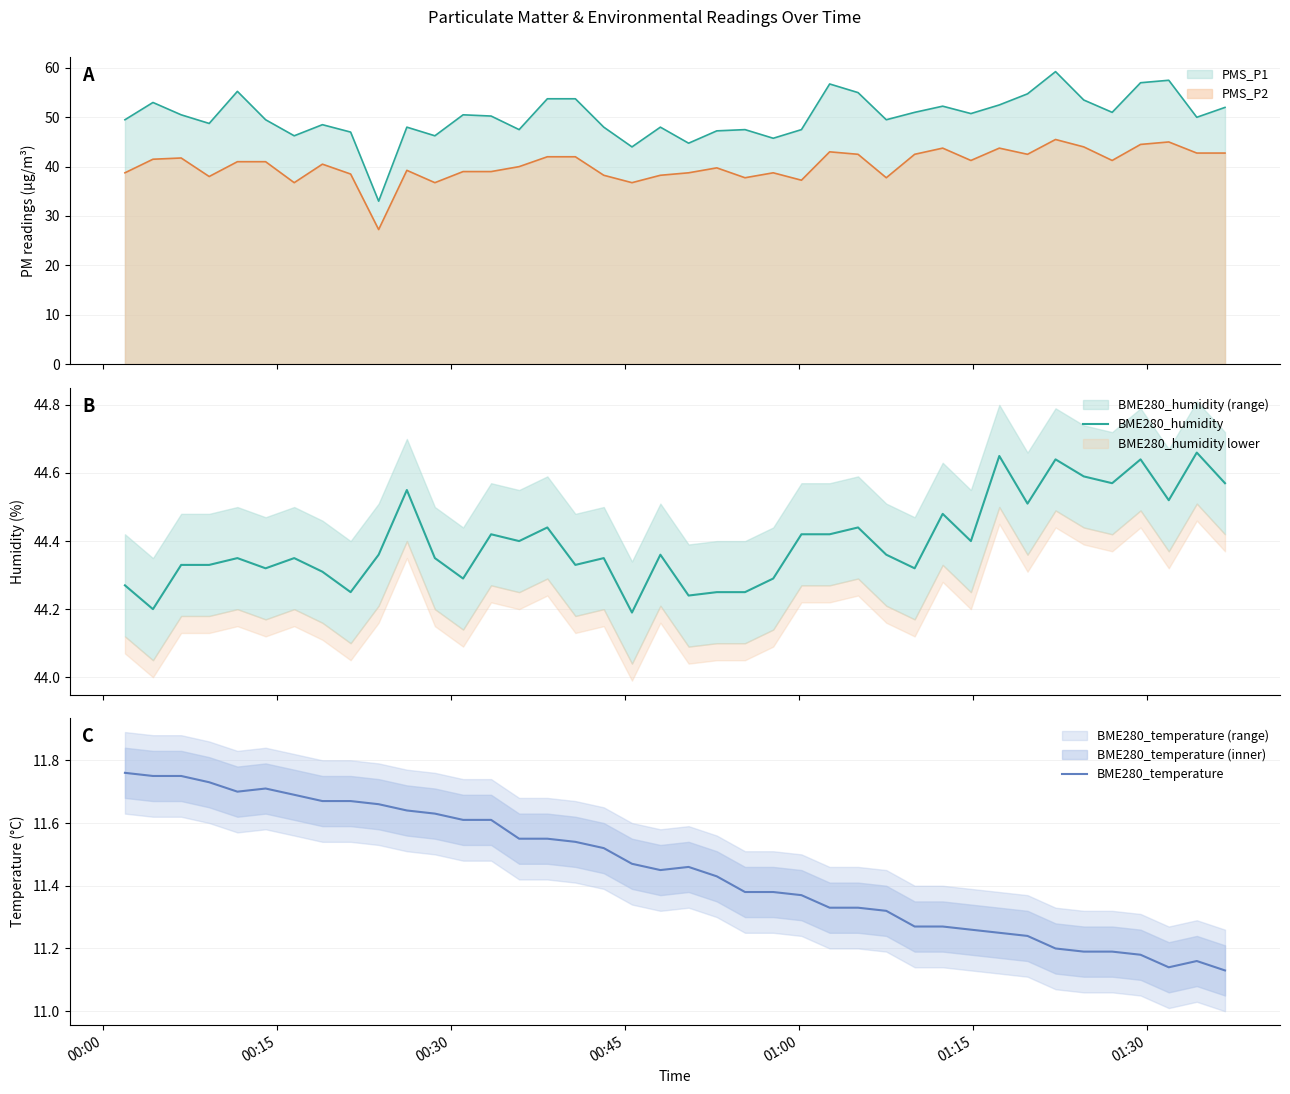

True or false: PMS_P1 and PMS_P2 intersect in this chart.

False